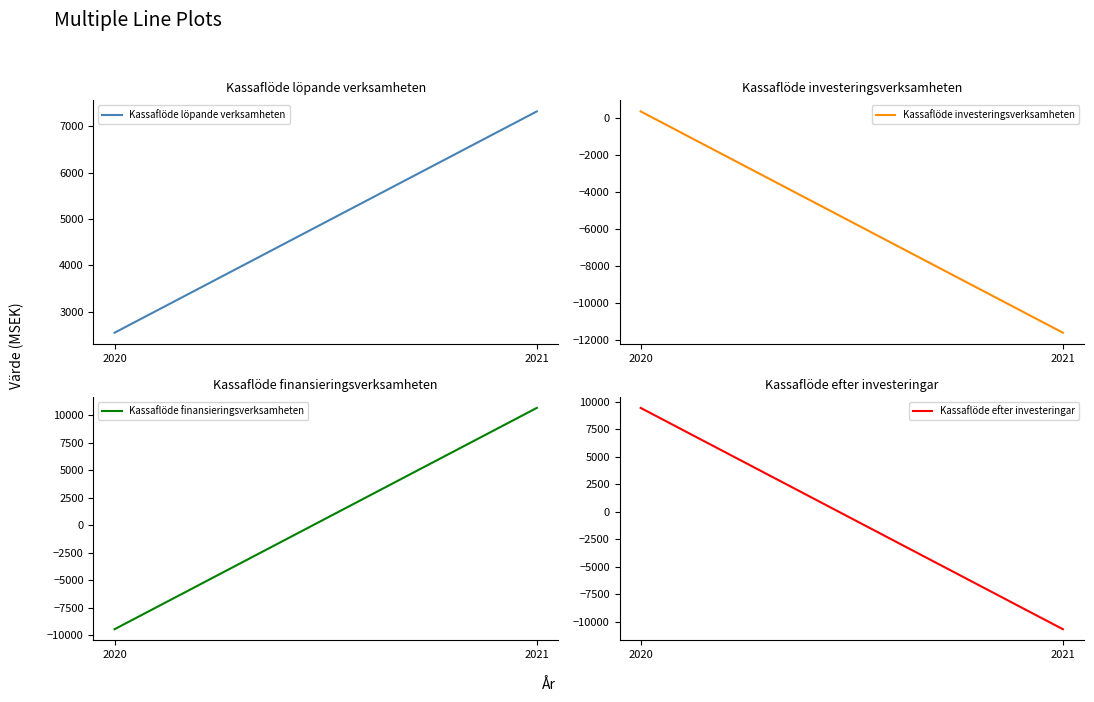

Reading right to left, transcribe all the data shown in this chart.

Kassaflöde löpande verksamheten: 2021=7323	2020=2543
Kassaflöde investeringsverksamheten: 2021=-11583	2020=338
Kassaflöde finansieringsverksamheten: 2021=10669	2020=-9450
Kassaflöde efter investeringar: 2021=-10669	2020=9450